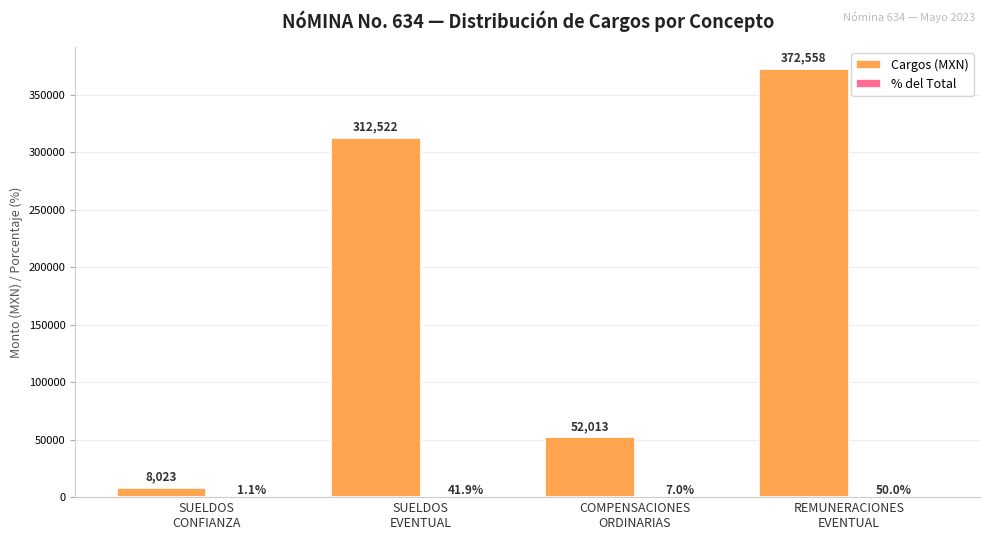

How many data points does each series have?

4